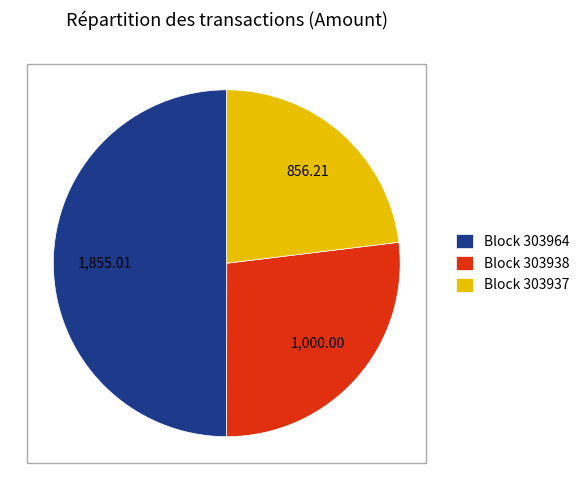

Approximately how many times larger is the value at Block 303938 compared to Block 303964?

0.5